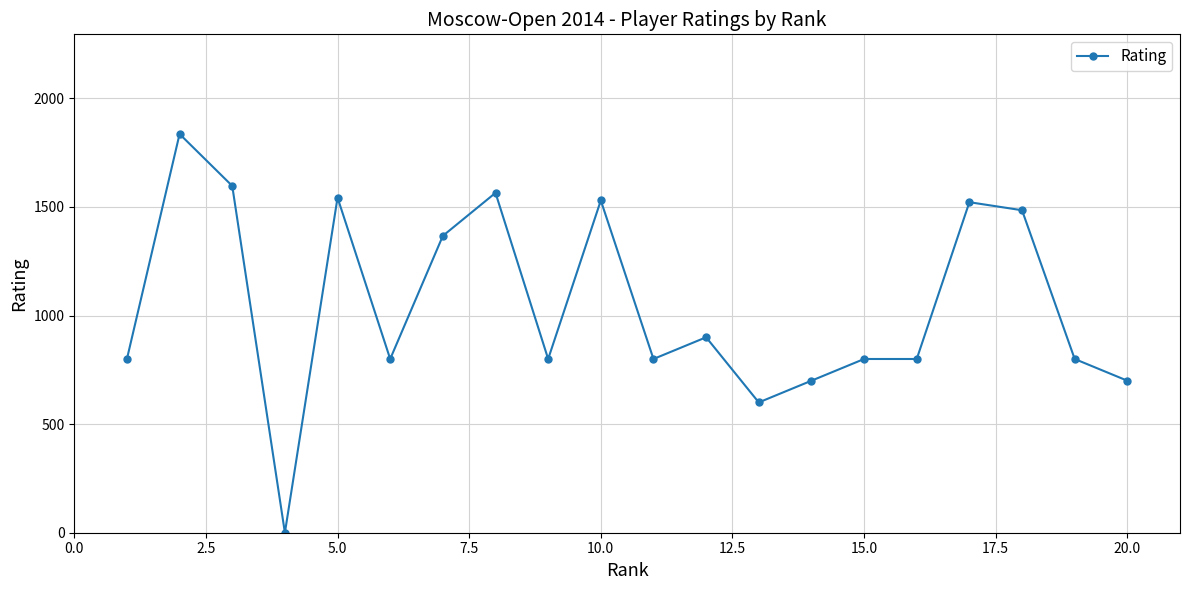

What is the difference between the maximum and second lowest values?

1236